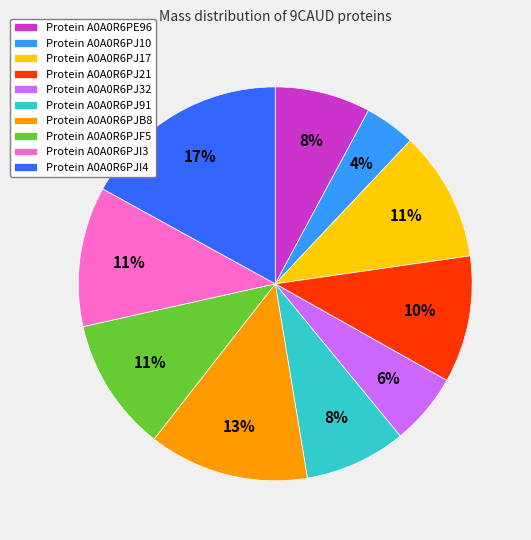

To the nearest percent, what portion does Protein A0A0R6PJI4 represent?

17%